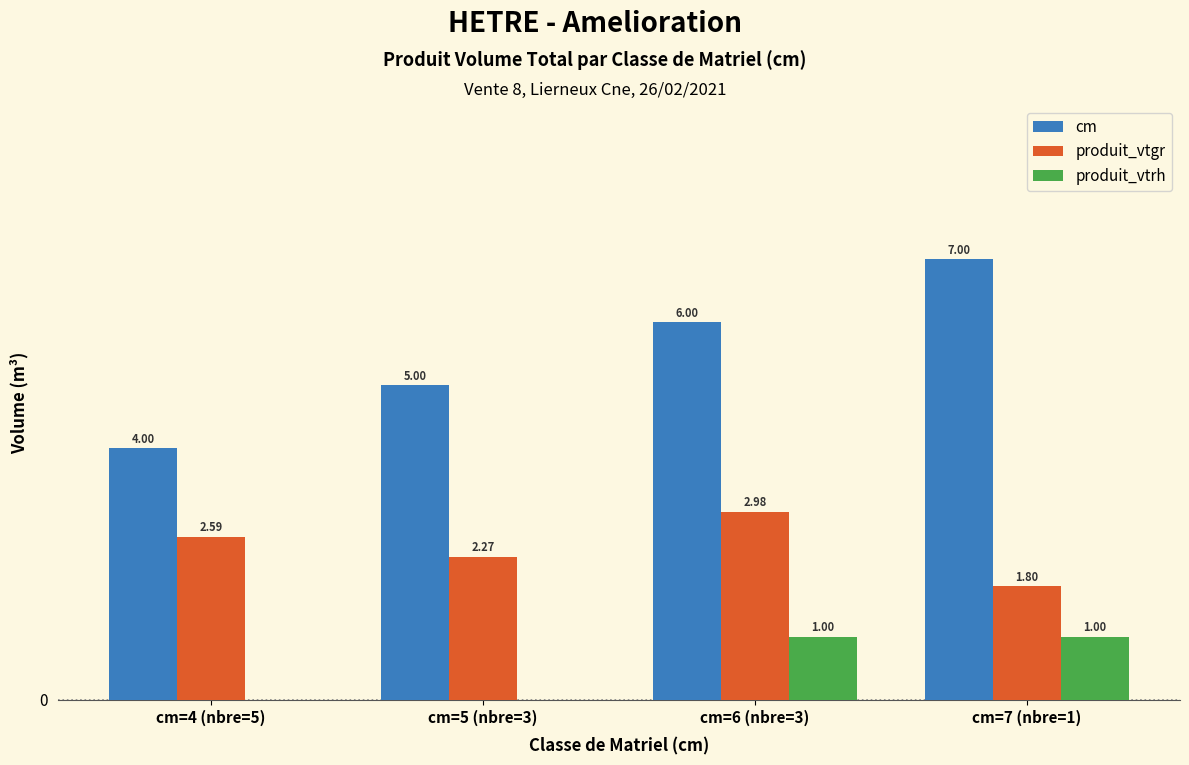

Where is cm nearest to the value 5?

cm=5 (nbre=3)